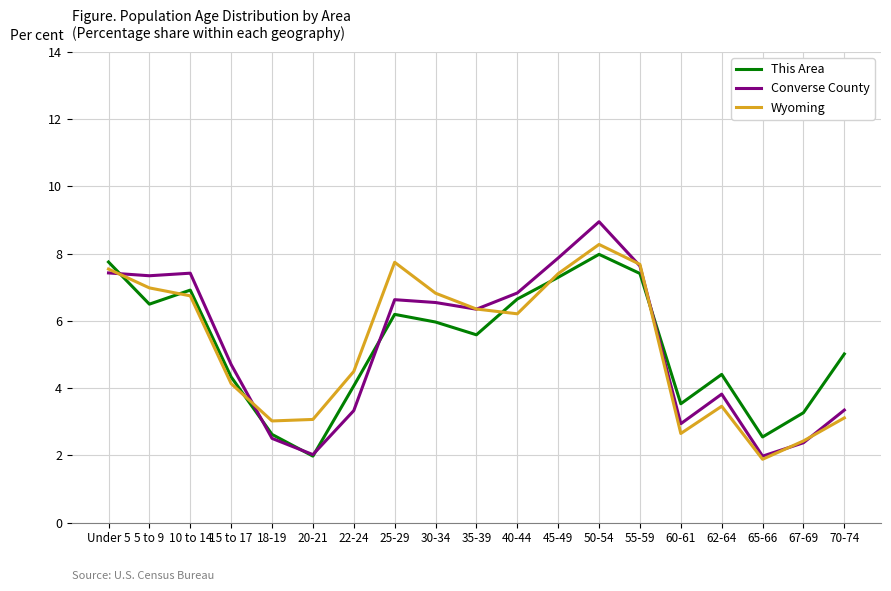

True or false: Wyoming has more than 2 points higher than both neighbors.

True